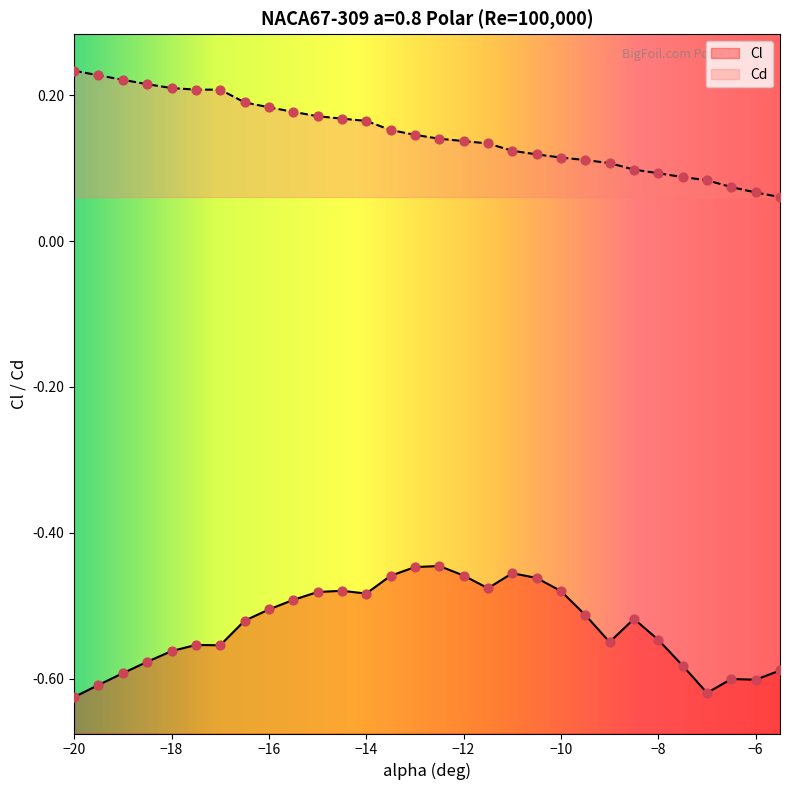

Which series has the largest total across all categories?

Cd